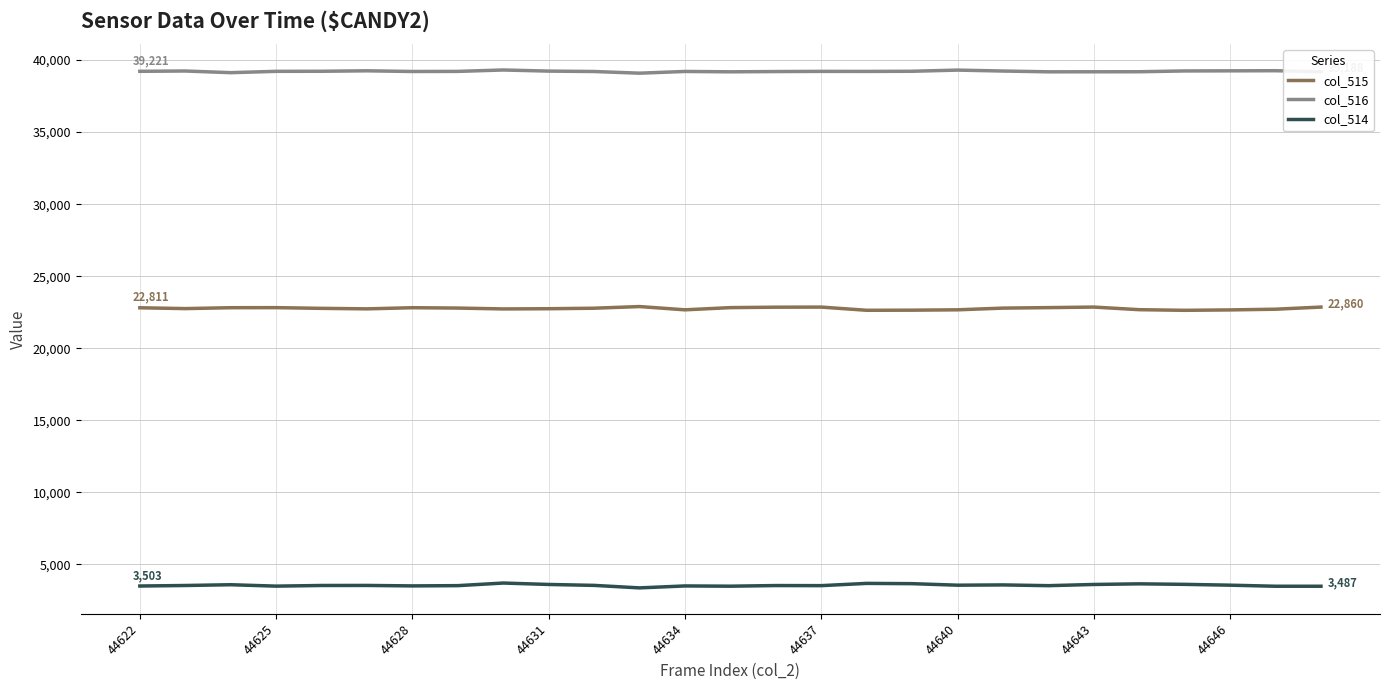

True or false: col_516 and col_514 intersect in this chart.

False